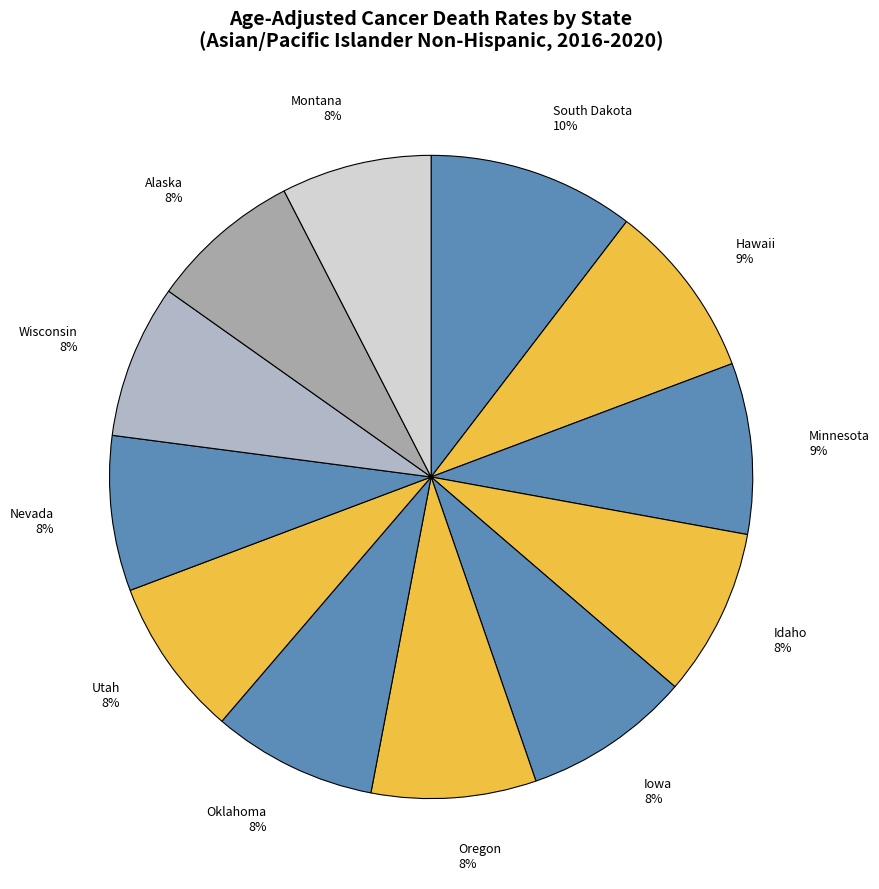

To the nearest percent, what is the combined percentage of Idaho and Hawaii?

17%